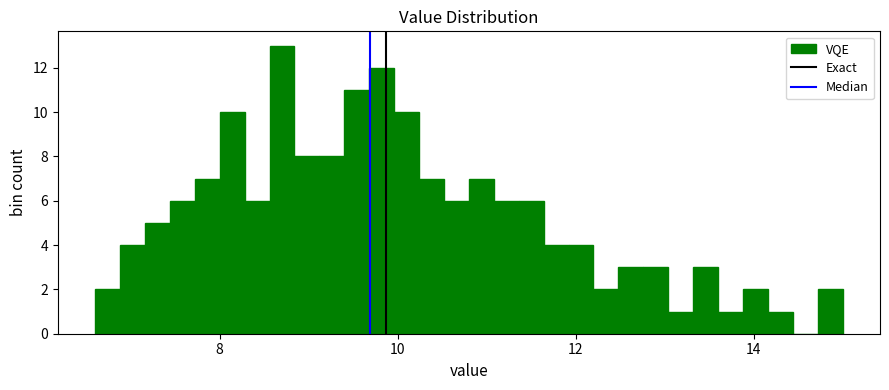

Read against the x-axis, roughly where is the centre of the tallest bar?

8.8